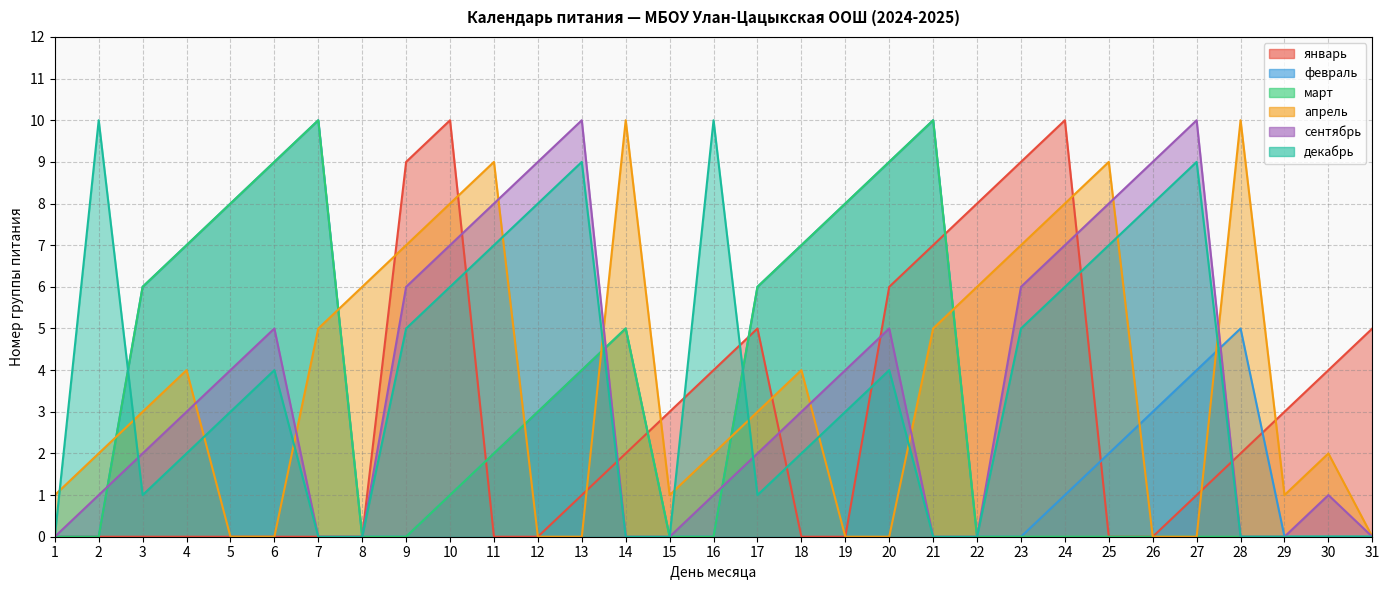

Where does the апрель series first go above 3?

4